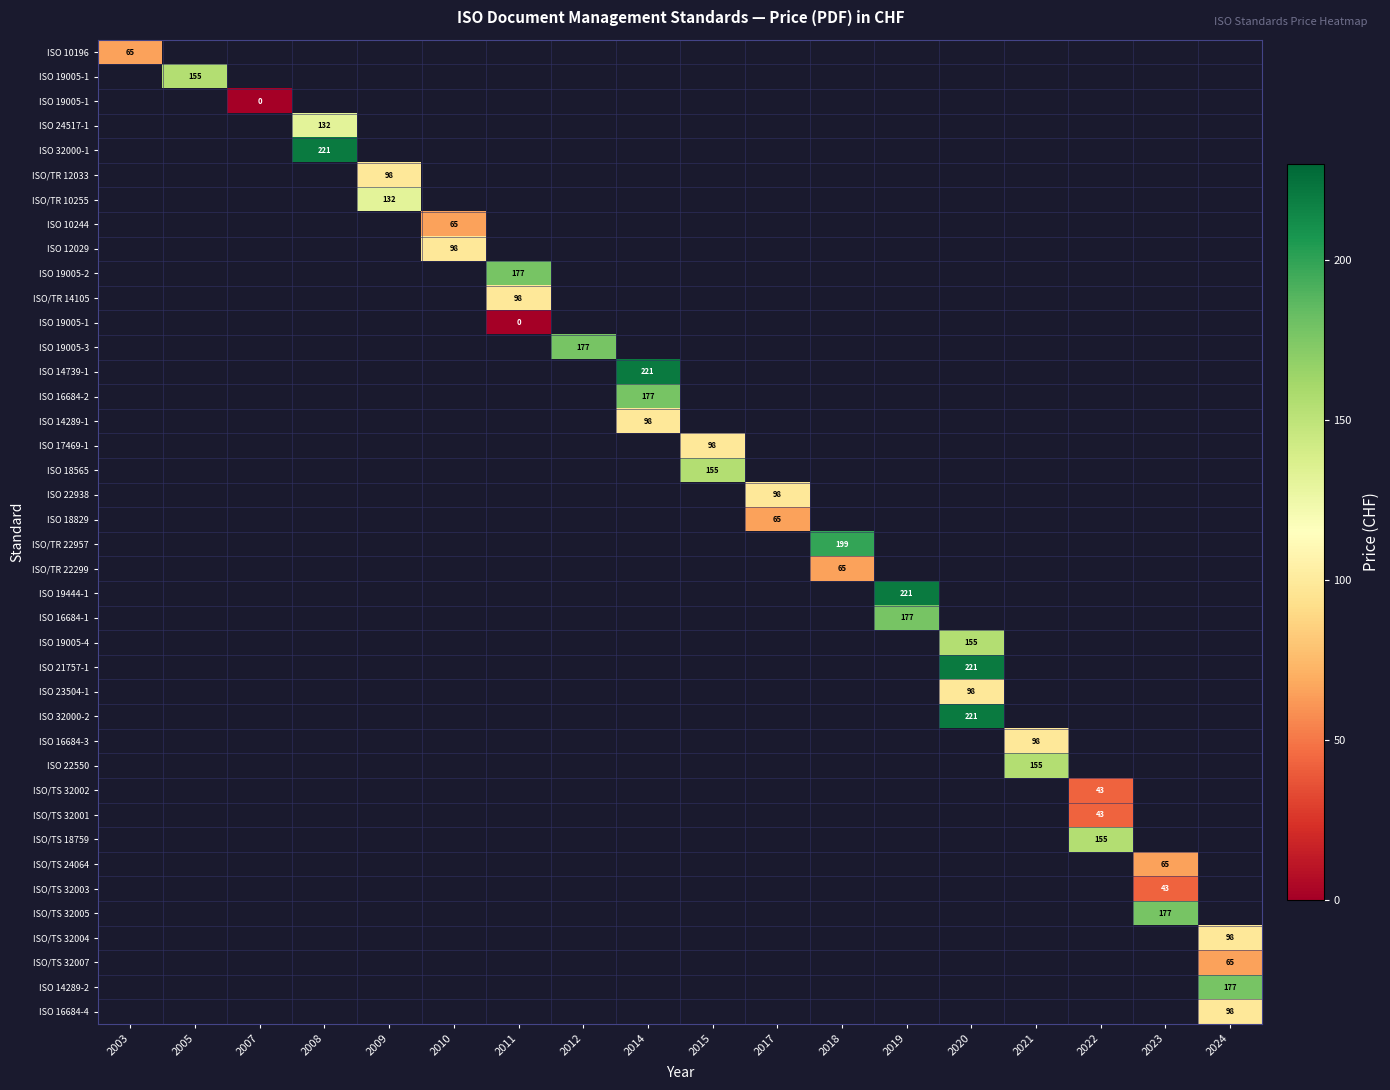

Which category has the highest value across all series?

2008